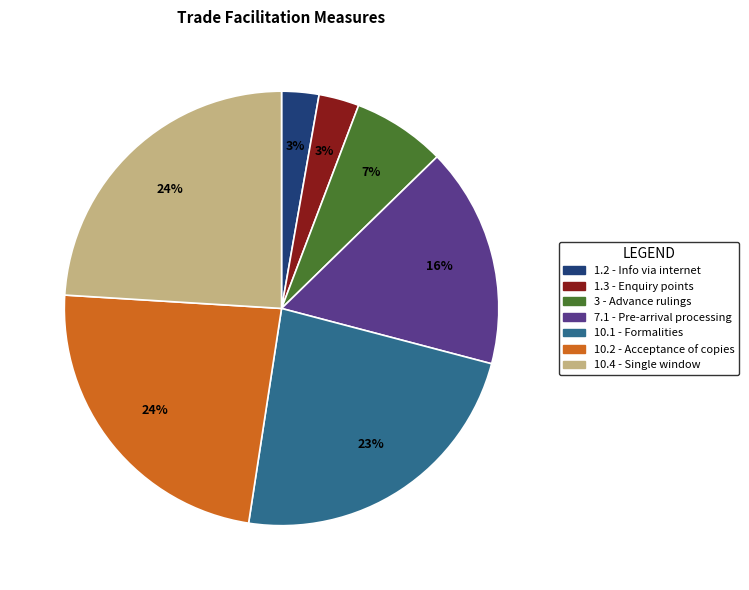

How many segments does this pie chart have?

7